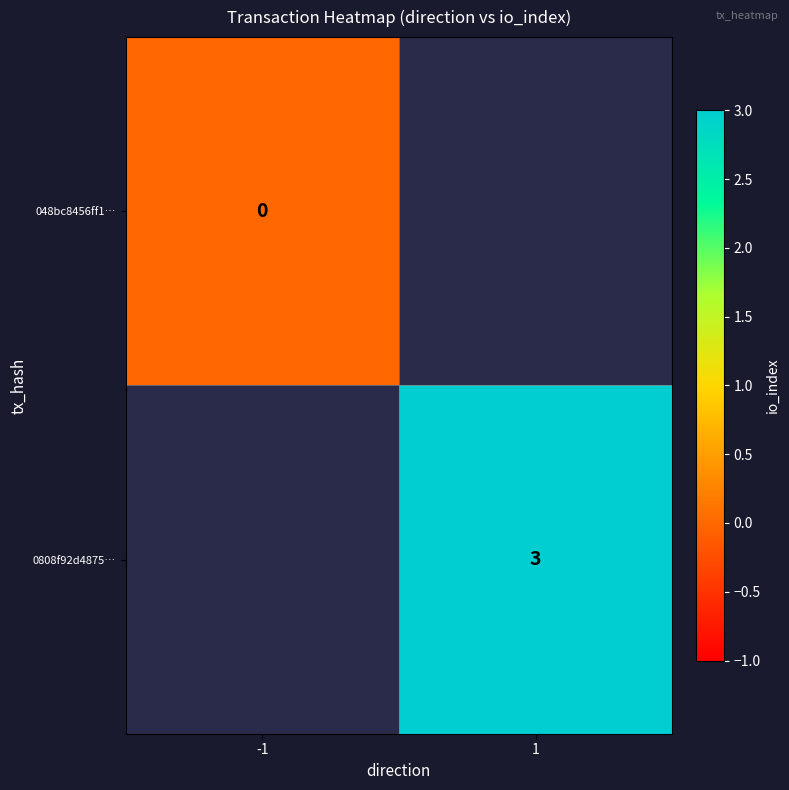

Which has a higher value, -1 or 1?

1